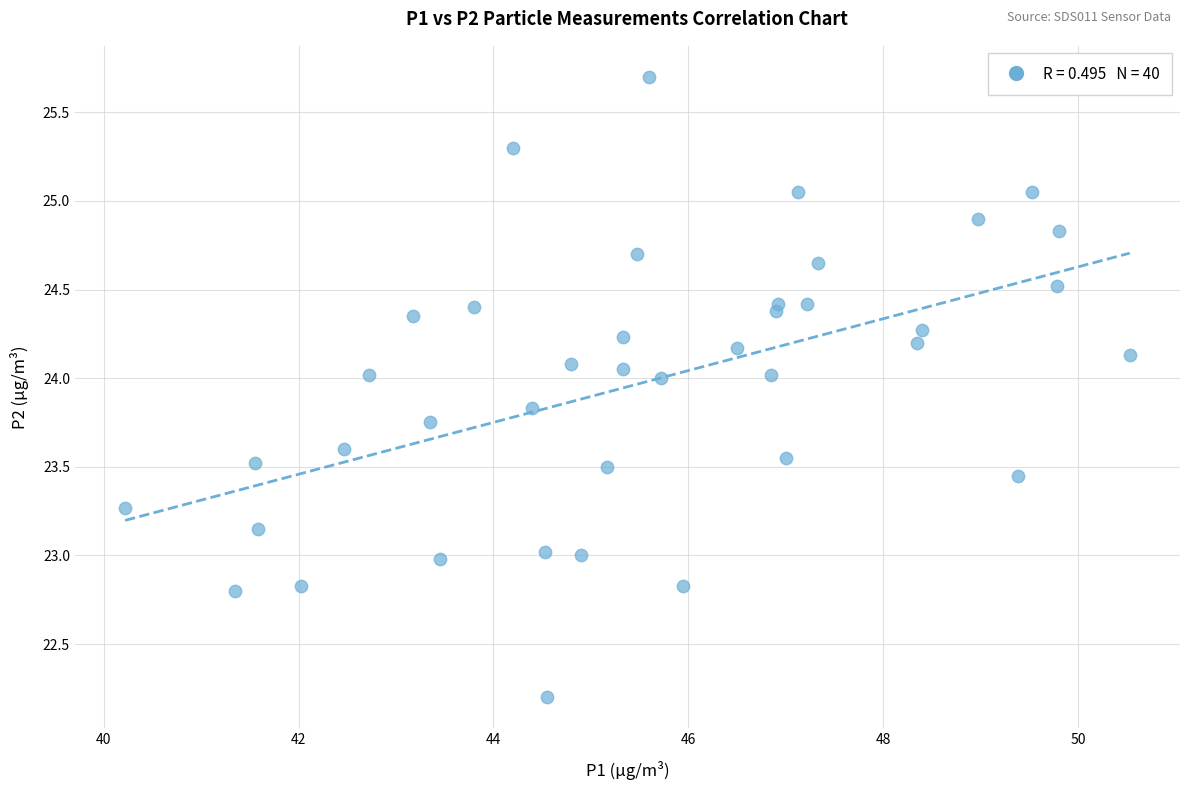

What is the range of X values (max minus min)?

10.3